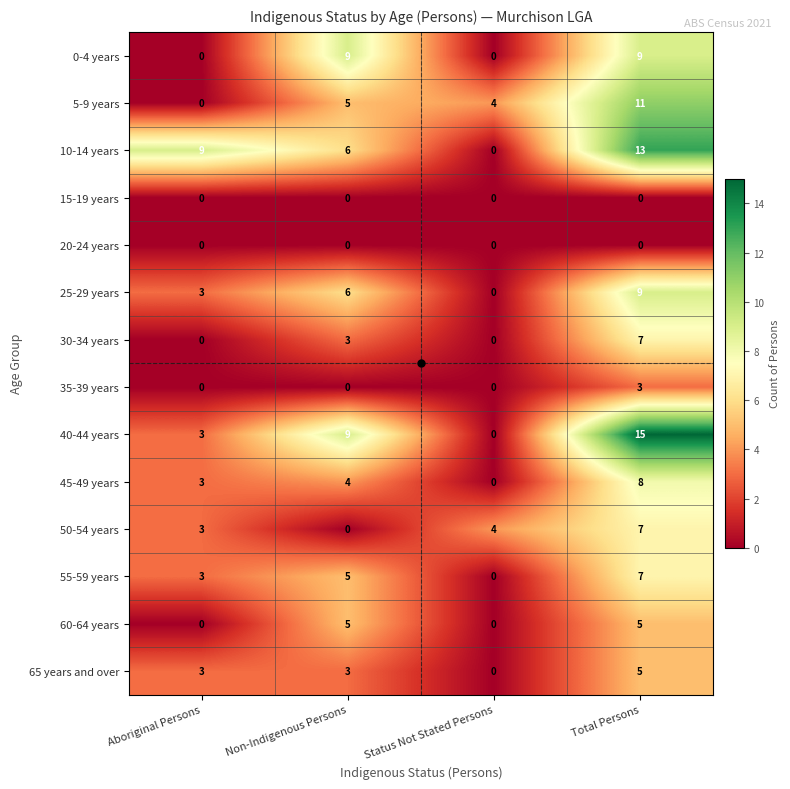

What is the total value across all series at Total Persons?

99